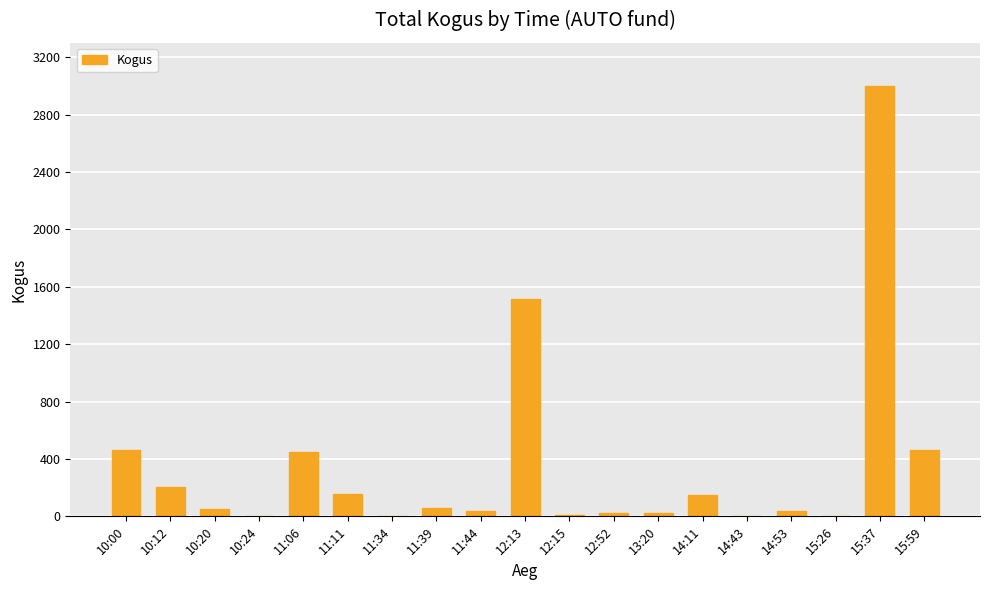

Is it true that the value at 15:37 is 3000?

True